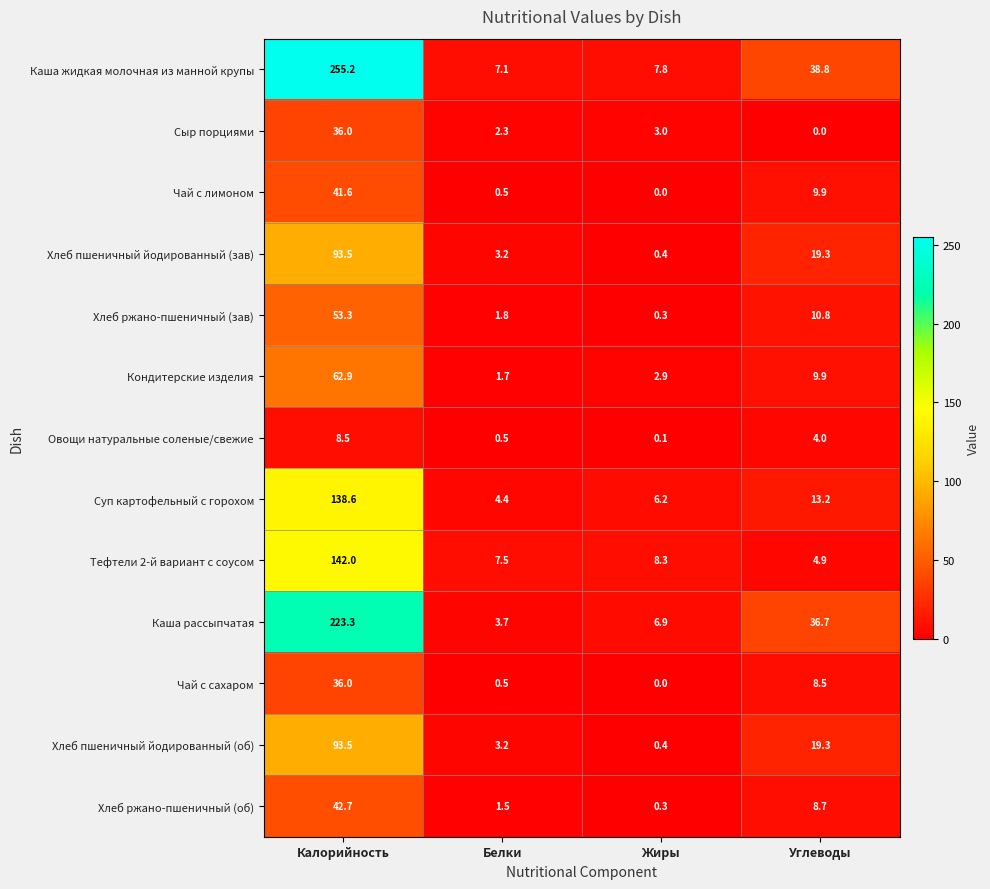

What is the spread (max minus min) of values at Белки?

7.0